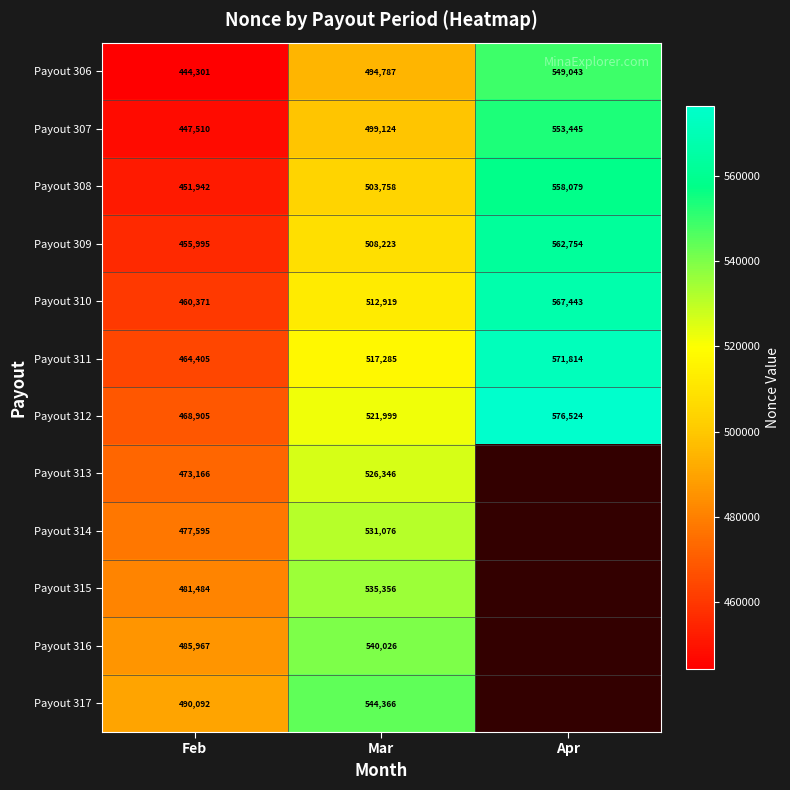

At which category is the sum across all series the highest?

Mar